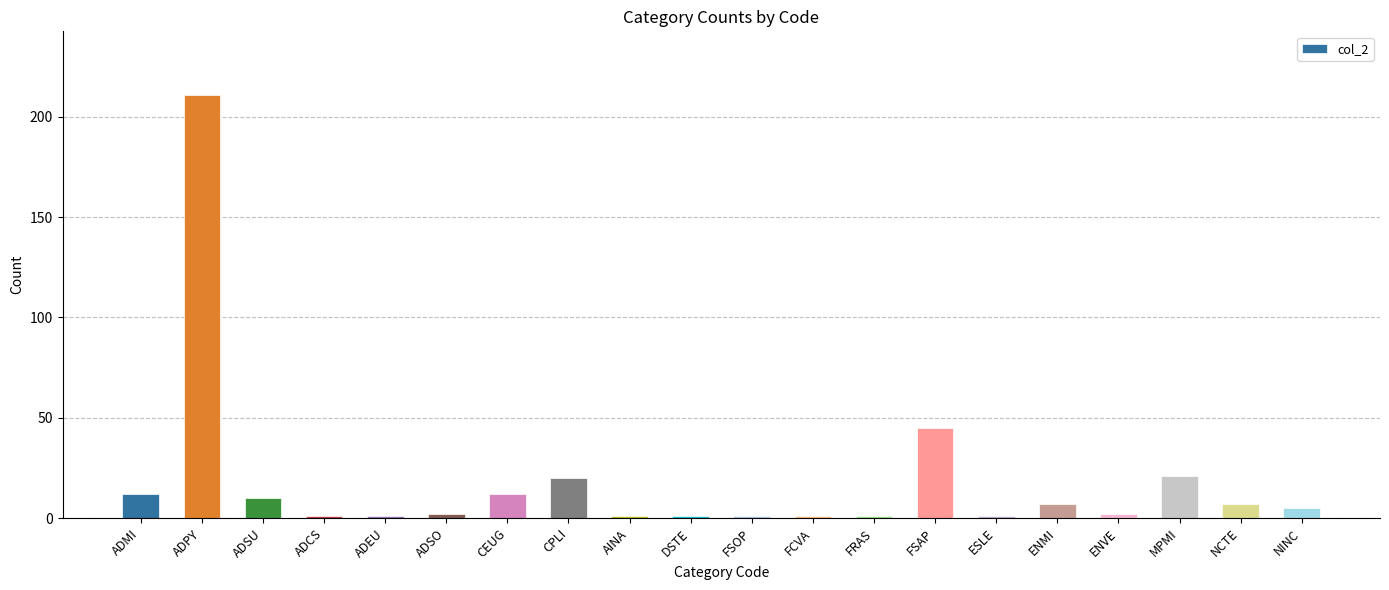

At which label is the value closest to 106?

FSAP